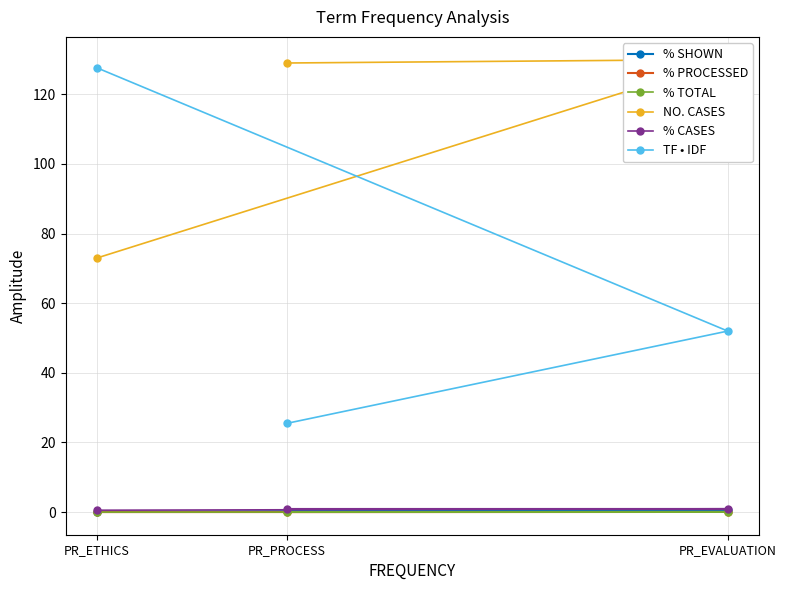

At which label does NO. CASES reach its peak?

PR_EVALUATION